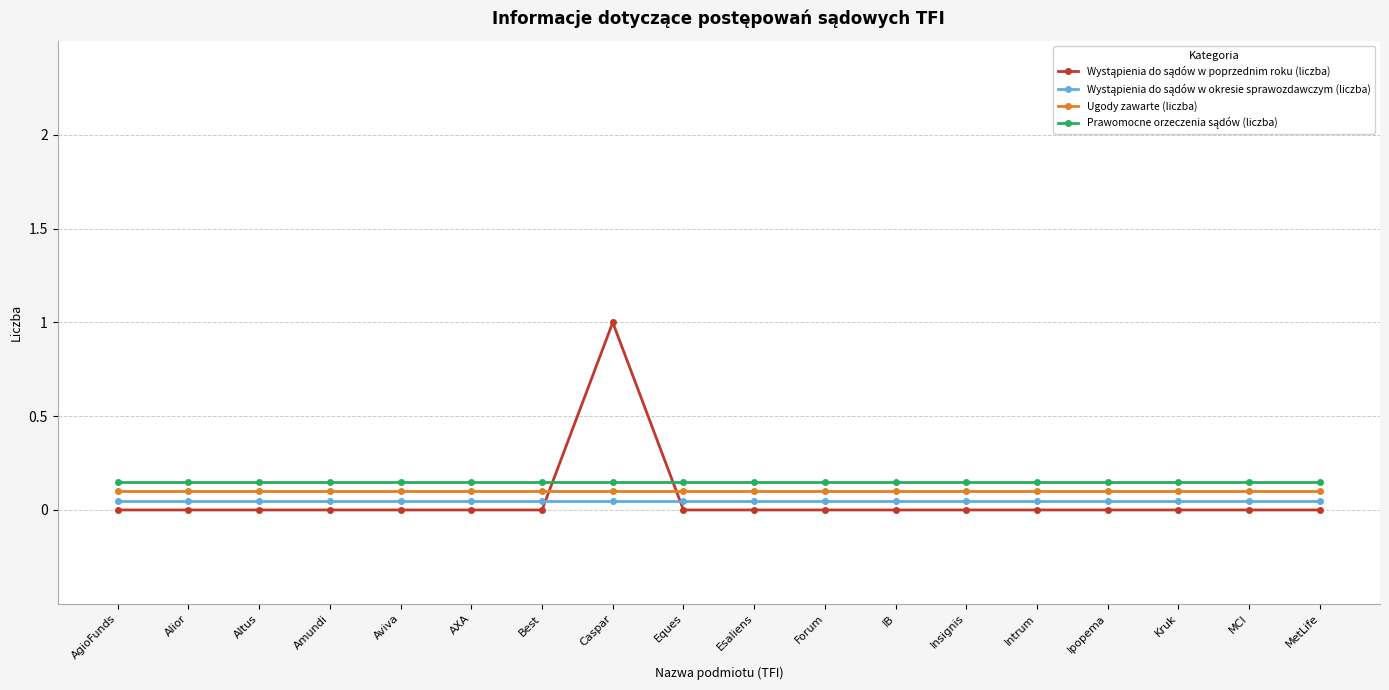

Reading left to right, what are all the values shown in this chart?

Wystąpienia do sądów w poprzednim roku (liczba): 0.0	0.0	0.0	0.0	0.0	0.0	0.0	1.0	0.0	0.0	0.0	0.0	0.0	0.0	0.0	0.0	0.0	0.0
Wystąpienia do sądów w okresie sprawozdawczym (liczba): 0.1	0.1	0.1	0.1	0.1	0.1	0.1	0.1	0.1	0.1	0.1	0.1	0.1	0.1	0.1	0.1	0.1	0.1
Ugody zawarte (liczba): 0.1	0.1	0.1	0.1	0.1	0.1	0.1	0.1	0.1	0.1	0.1	0.1	0.1	0.1	0.1	0.1	0.1	0.1
Prawomocne orzeczenia sądów (liczba): 0.2	0.2	0.2	0.2	0.2	0.2	0.2	0.2	0.2	0.2	0.2	0.2	0.2	0.2	0.2	0.2	0.2	0.2